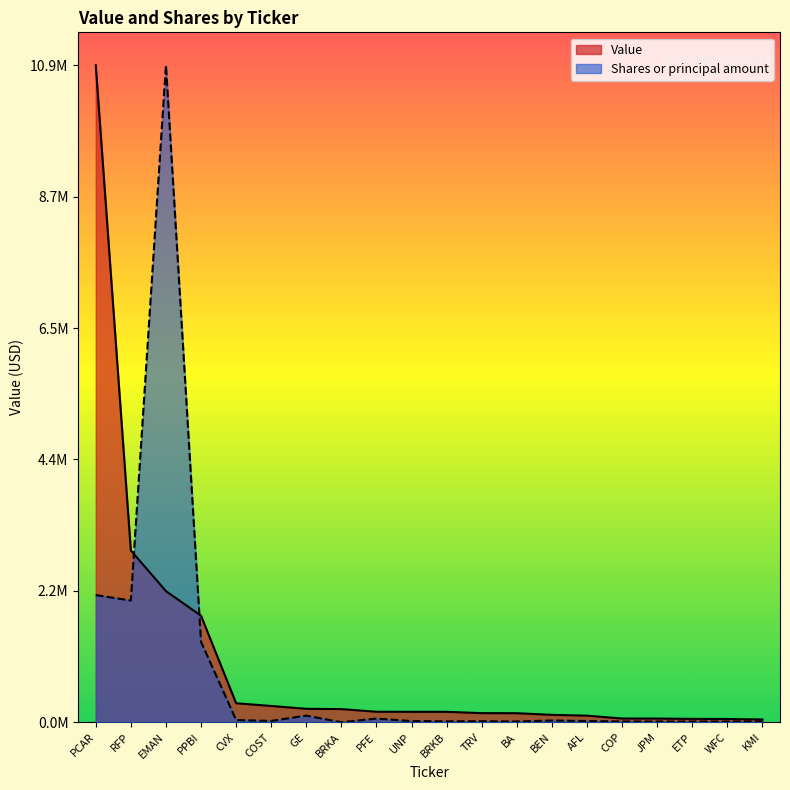

What is the label of the 17th point from the right?

PPBI